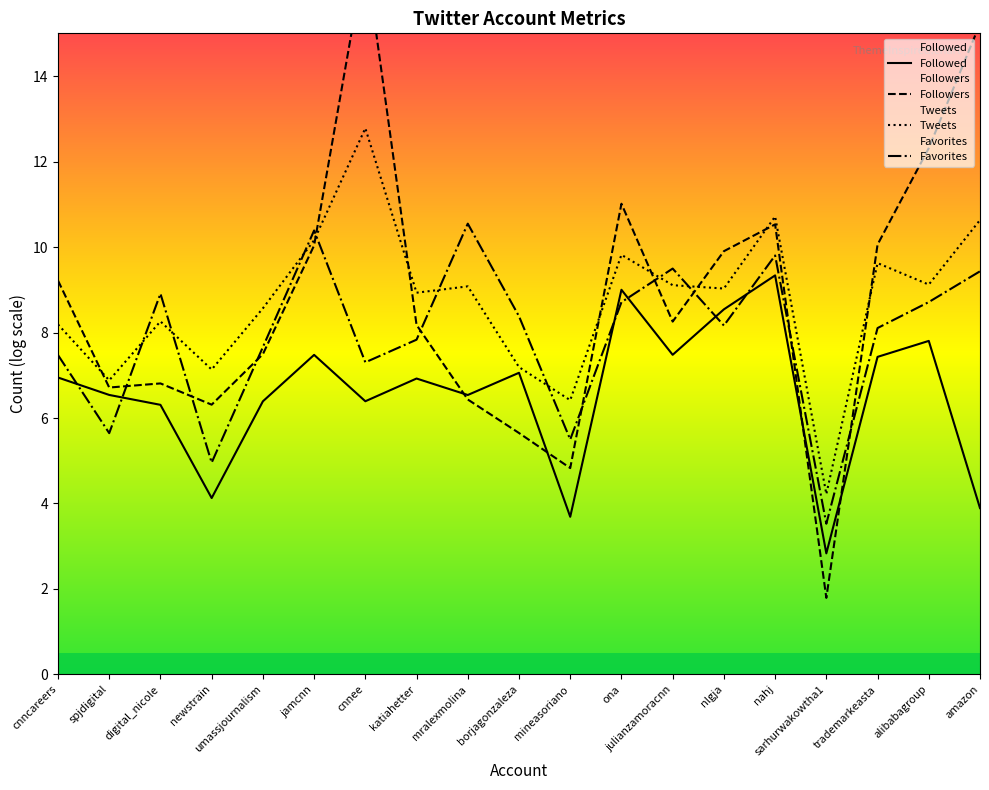

Is the value of Favorites at digital_nicole greater than the value of Tweets at mralexmolina?

No